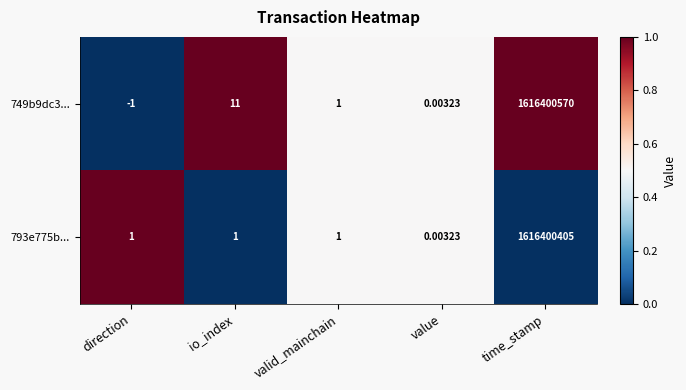

At which label is 749b9dc3... closest to 808200284?

io_index